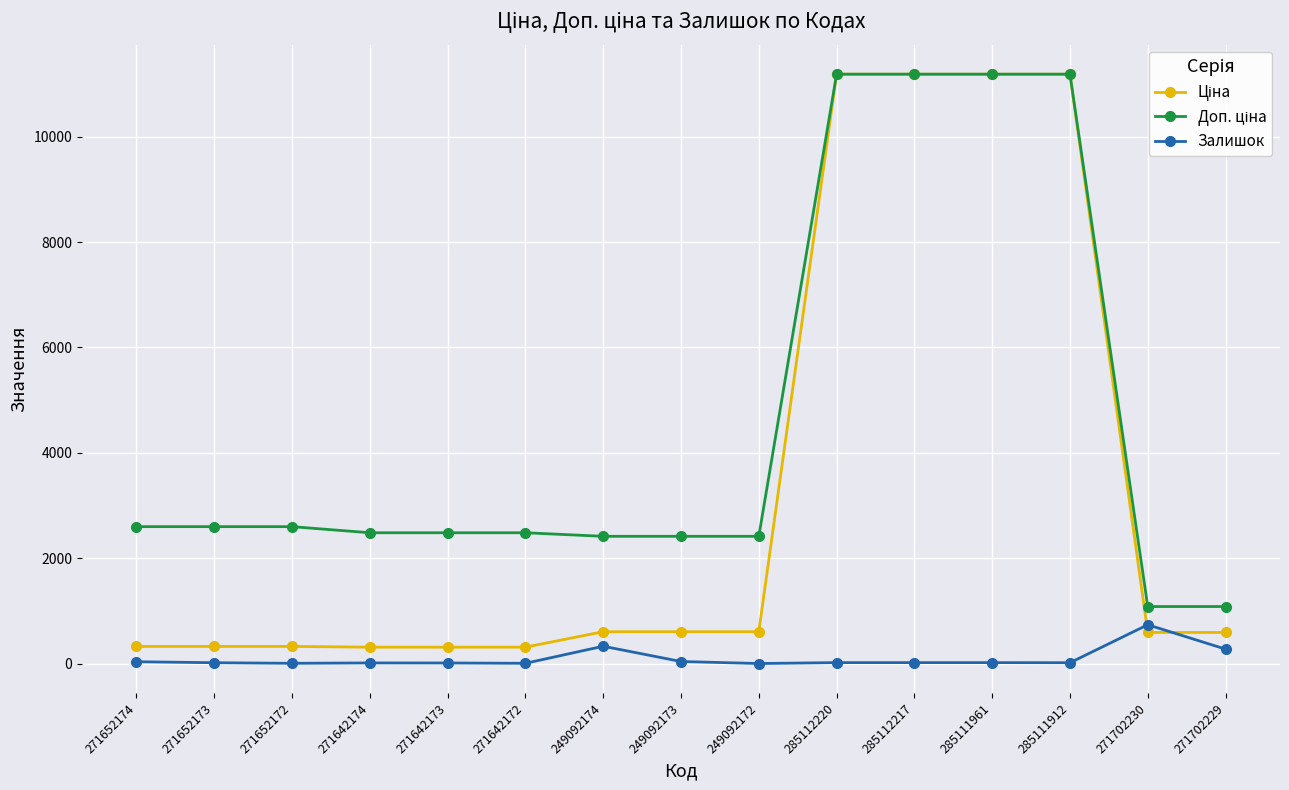

True or false: Залишок has more than 0 points higher than both neighbors.

True